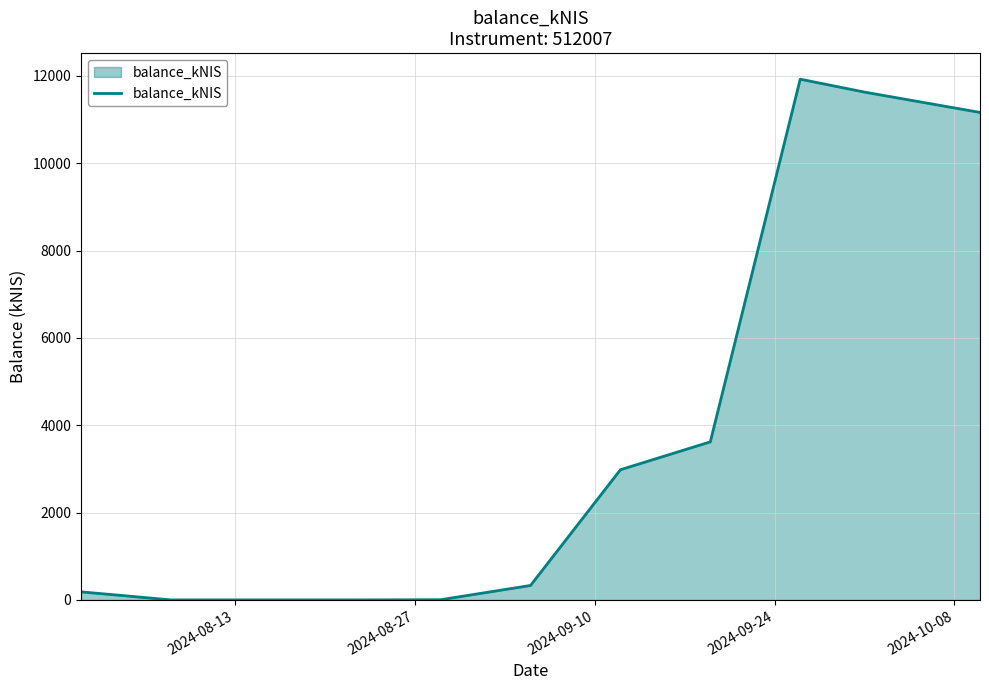

What is the difference between the maximum and minimum values?

11923.0